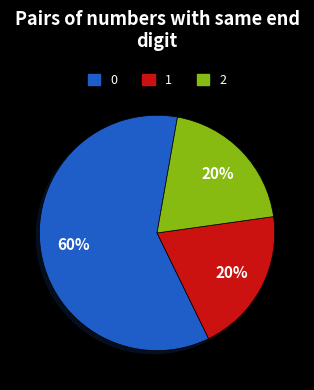

Combined, do 2 and 0 account for over 50%?

Yes